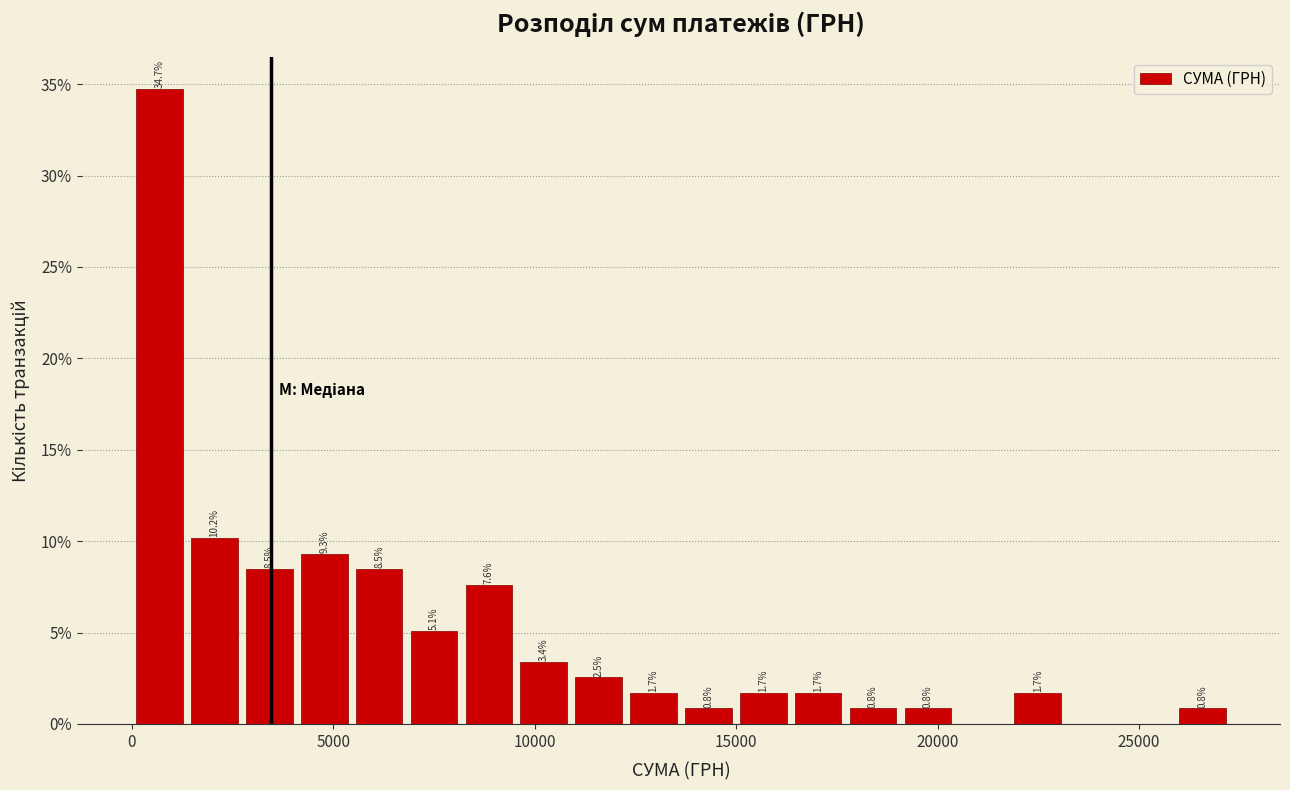

Around what value on the x-axis is the tallest bar? Give the approximate position of its centre, as read against the axis.

500